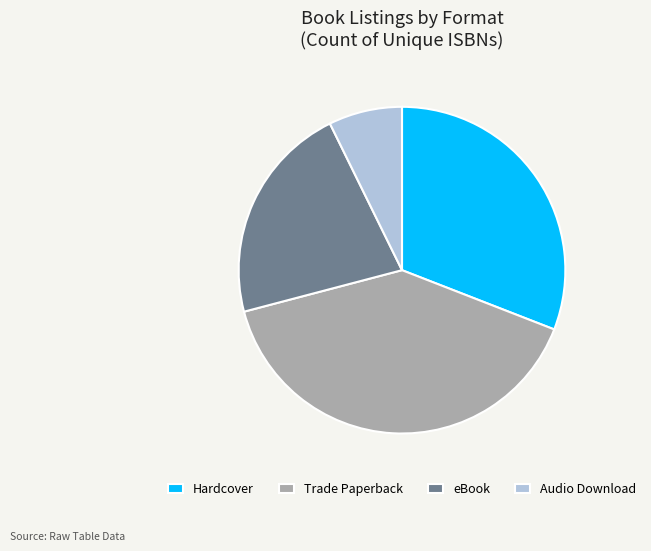

Is it true that eBook is 22% of the pie?

True